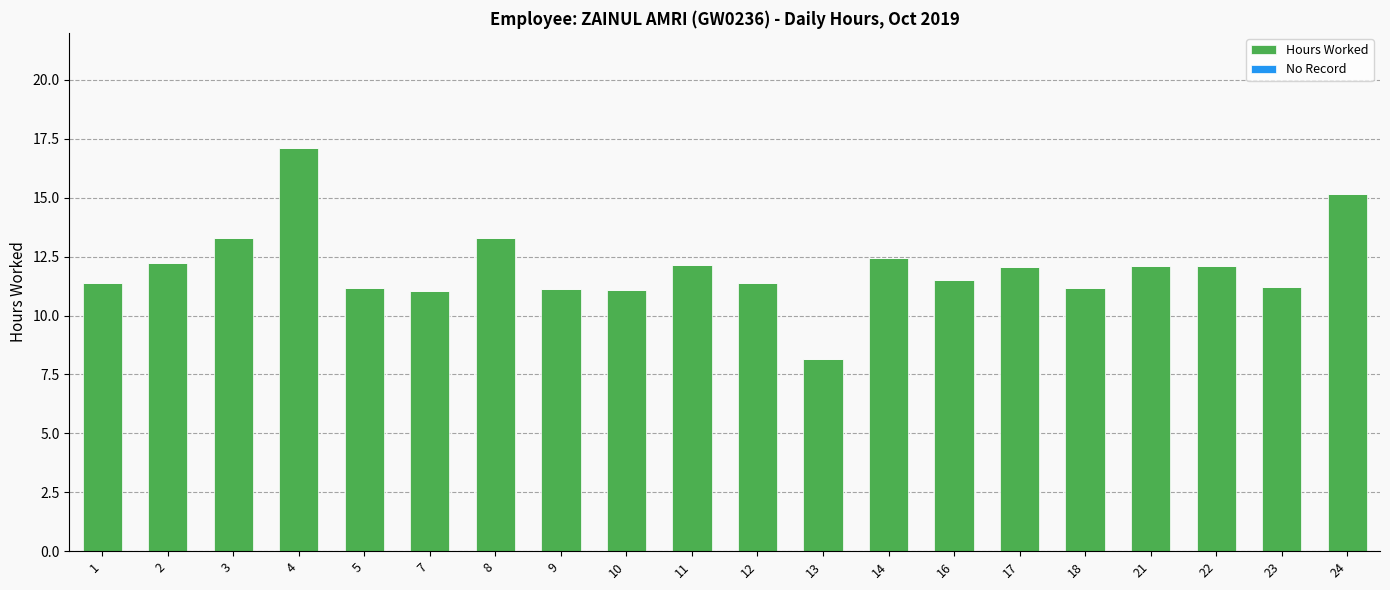

Approximately how many times larger is the value at 14 compared to 12?

1.1